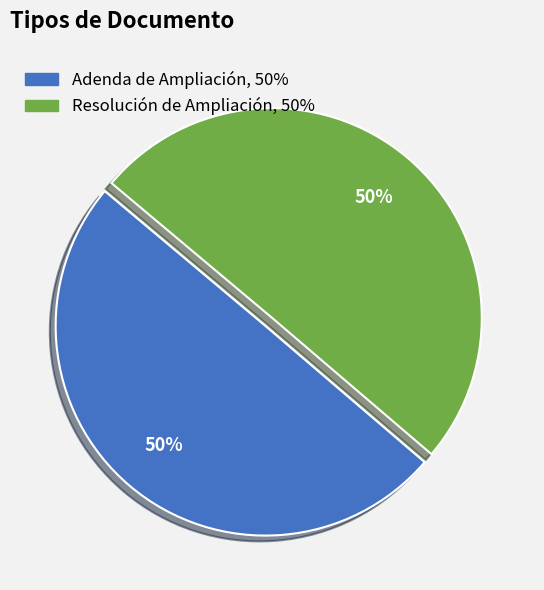

What is the ratio of the value at Resolución de Ampliación to the value at Adenda de Ampliación?

1.0